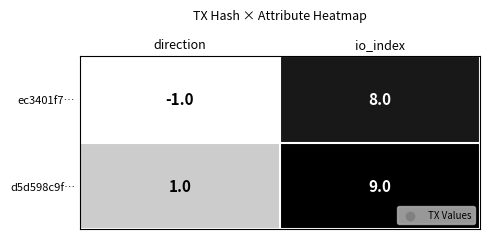

Which label corresponds to the smallest value in the chart?

direction